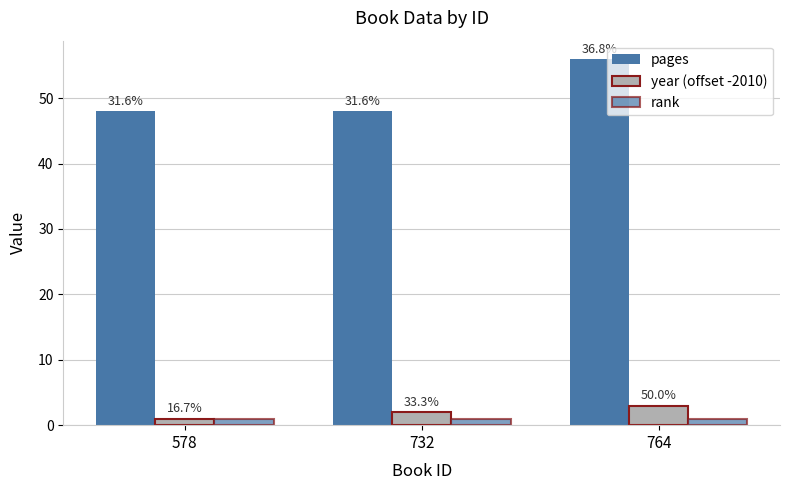

How many bars are there in each group?

3